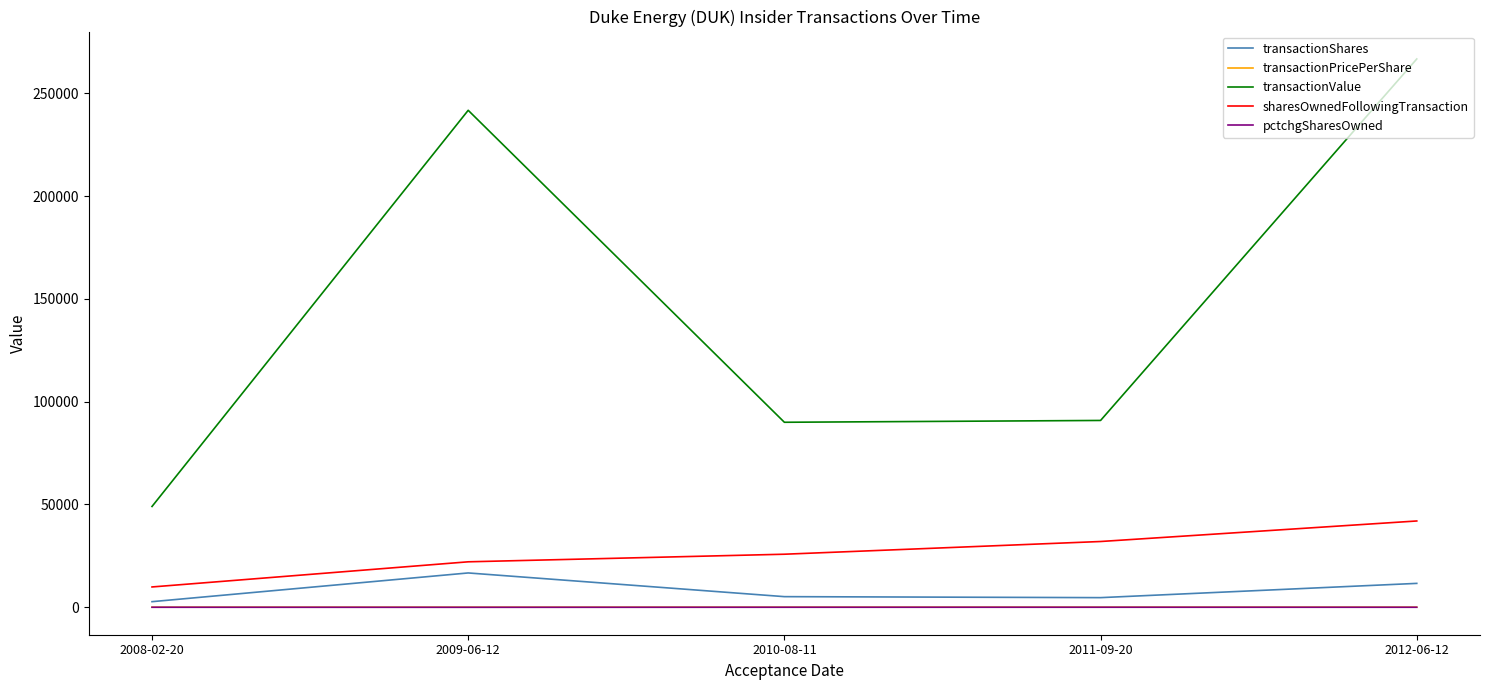

What is the difference between the second highest and minimum values in the pctchgSharesOwned series?

26.0